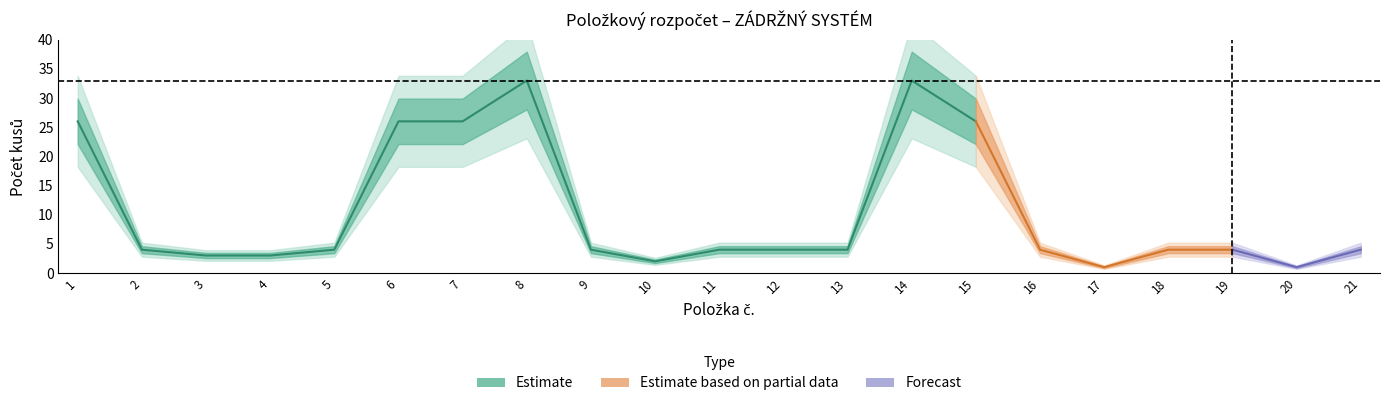

List the labels in order of kusů value, largest first.

8, 14, 1, 6, 7, 15, 2, 5, 9, 11, 12, 13, 16, 18, 19, 21, 3, 4, 10, 17, 20